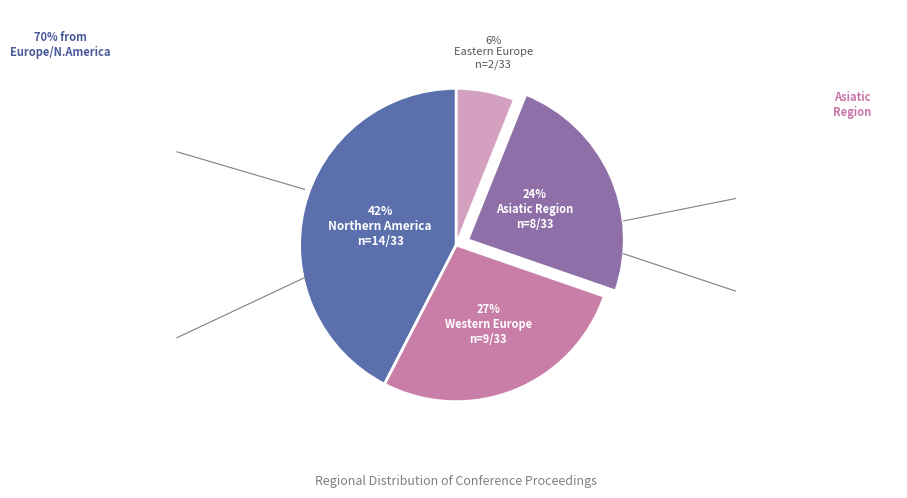

Does any single category account for the majority?

No